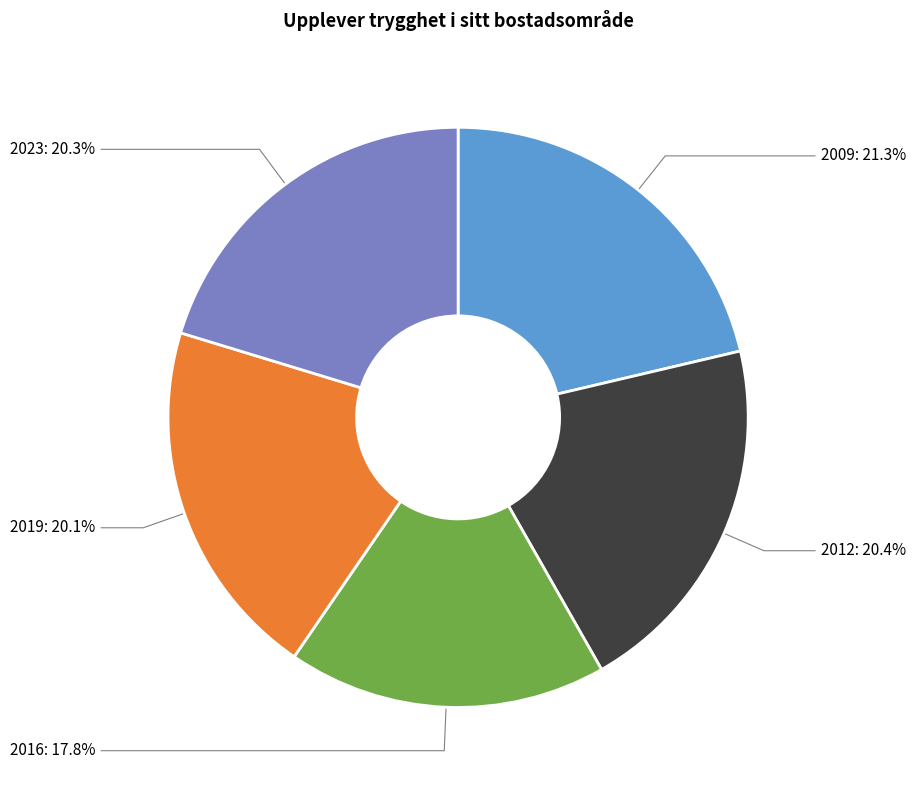

Combined, what portion of the pie is 2016 and 2012?

38.2%